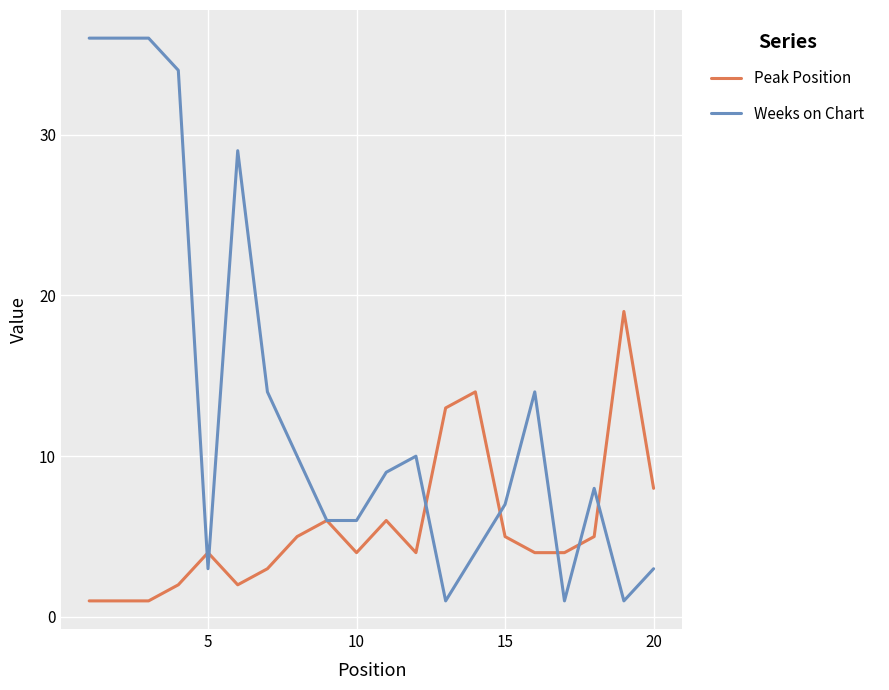

Which series has the largest range (max minus min)?

Weeks on Chart